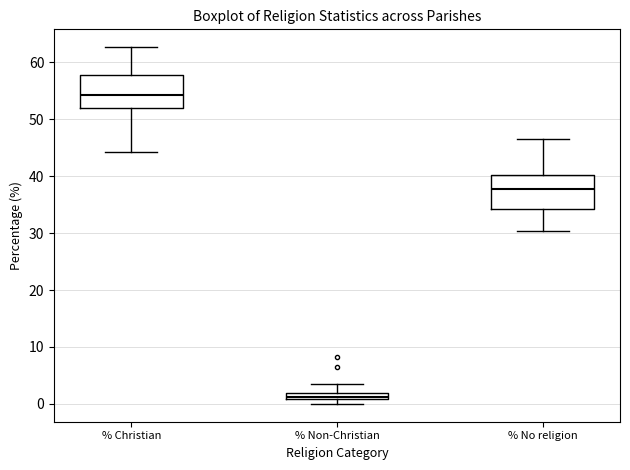

Which box's median line is the highest?

% Christian